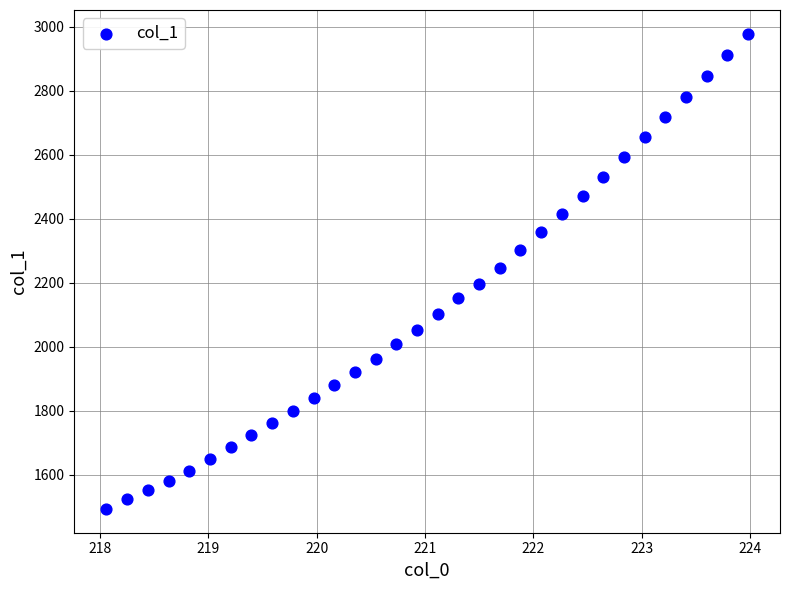

What is the range of X values (max minus min)?

5.9